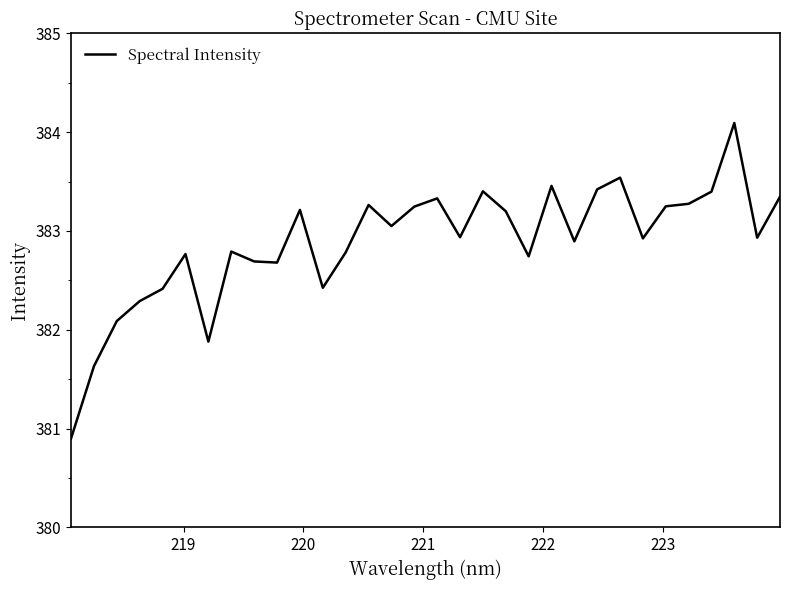

What is the difference between the maximum and minimum values?

3.2